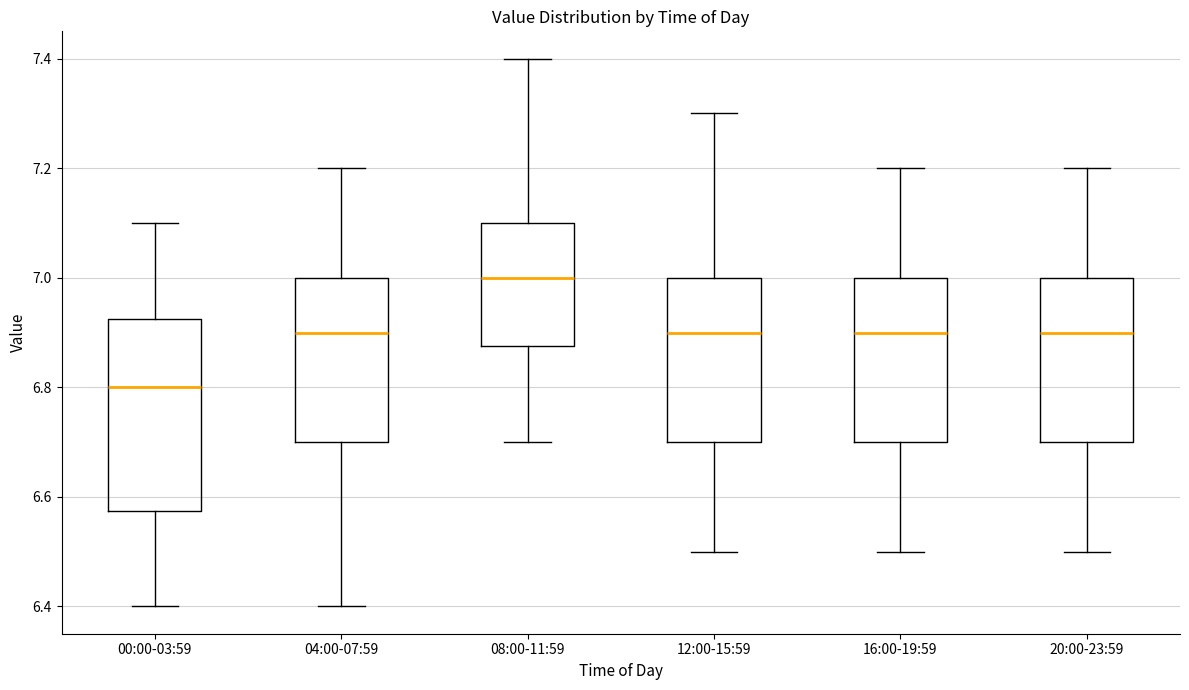

Which box has the highest median line?

08:00-11:59